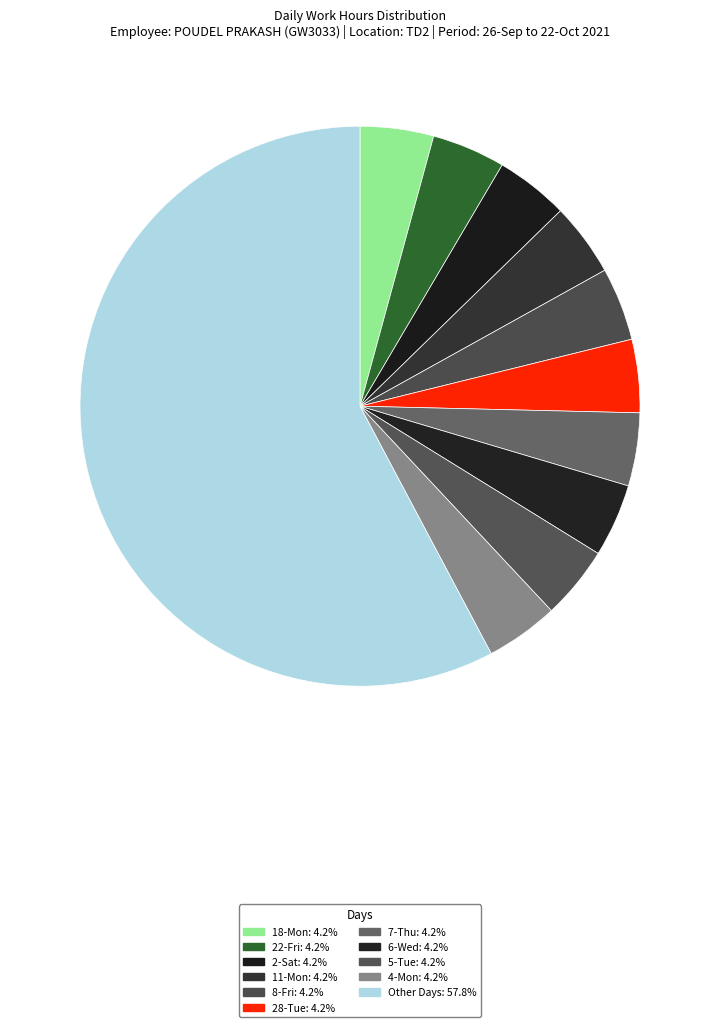

How many slices are in this pie chart?

11